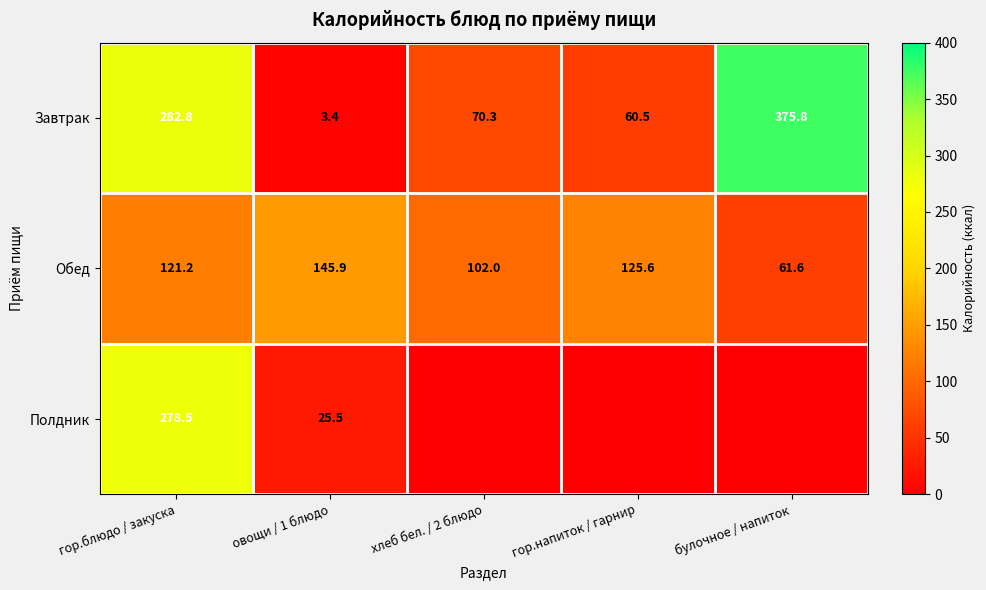

At which label does Обед reach its peak?

овощи / 1 блюдо